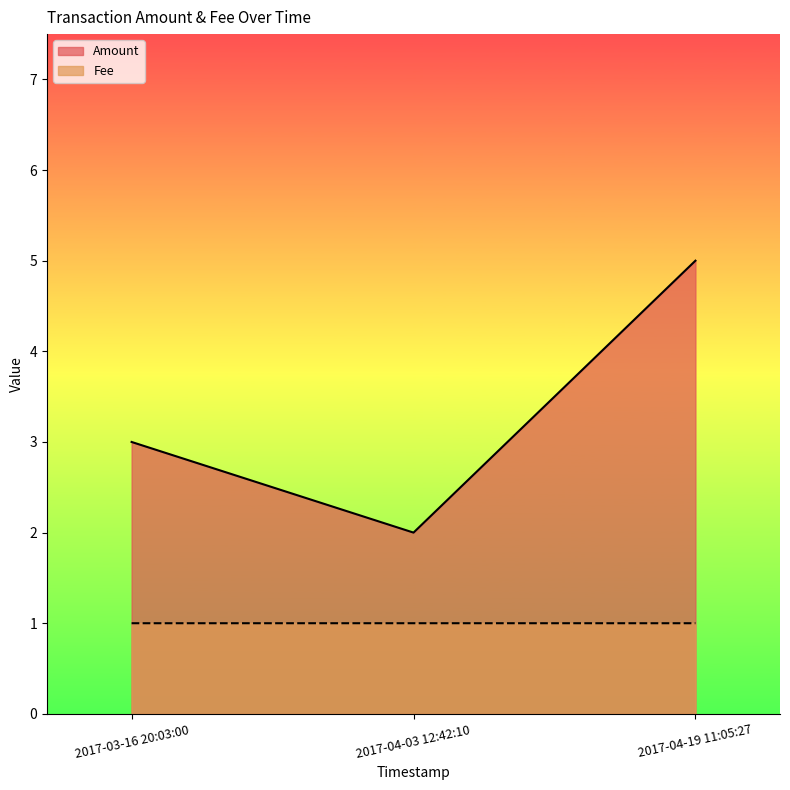

Between 2017-03-16 20:03:00 and 2017-04-03 12:42:10, which is larger?

2017-03-16 20:03:00